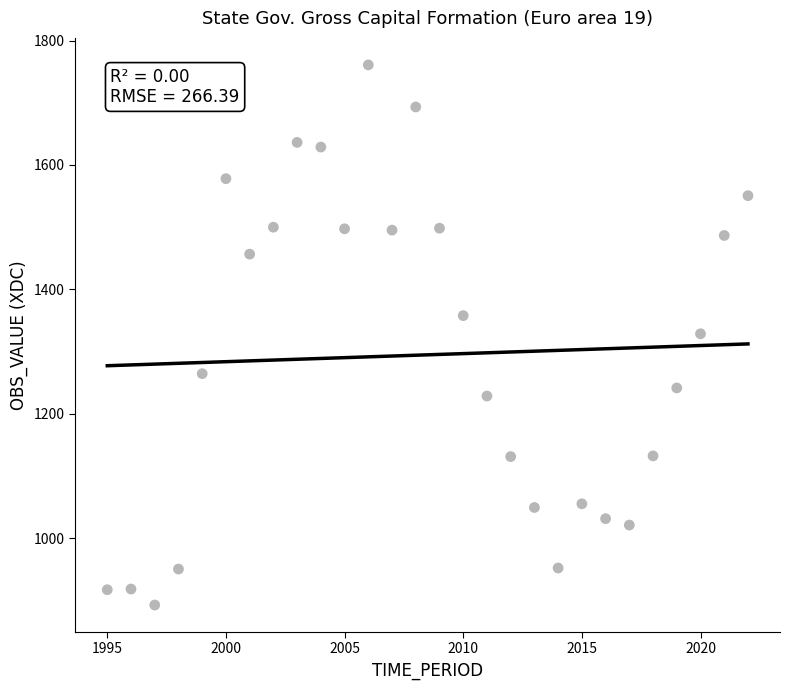

What is the range of X values (max minus min)?

27.0